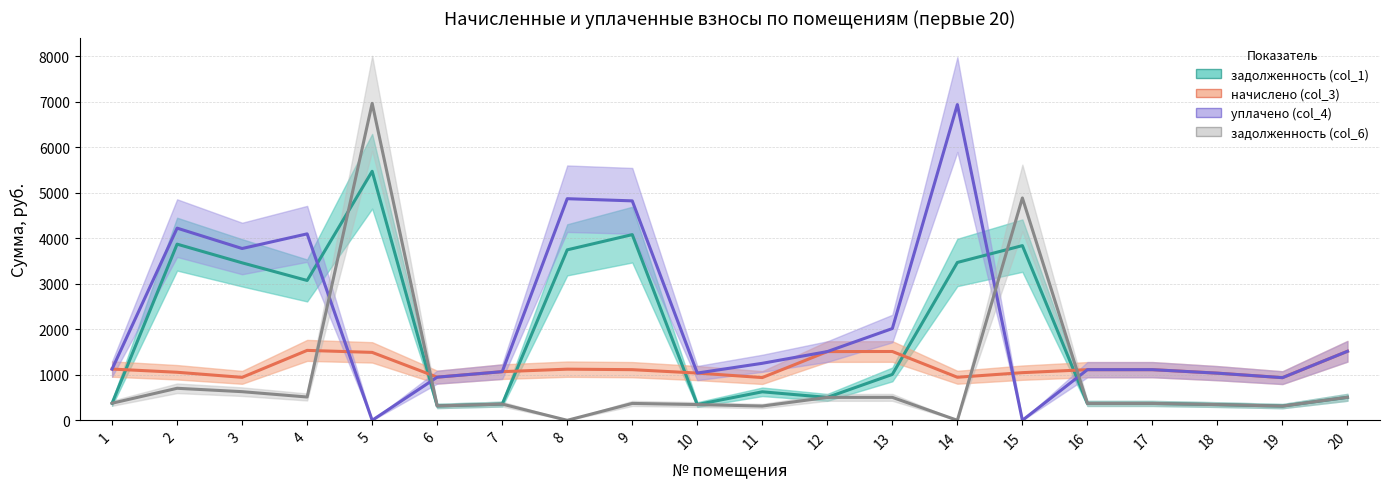

Between 11 and 12, which series saw the biggest shift?

начислено (col_3)